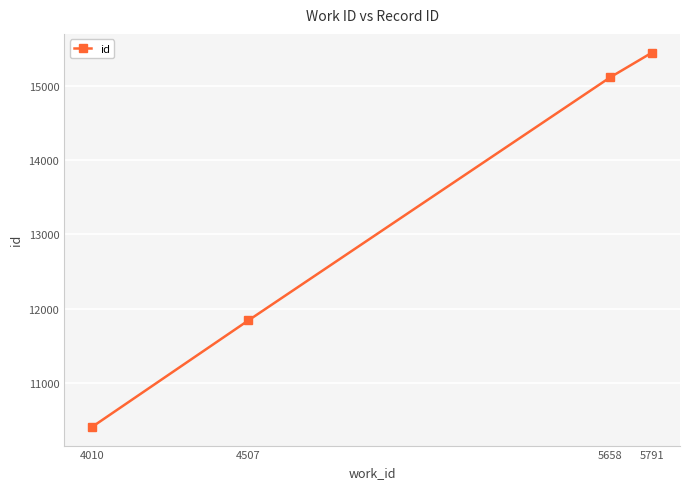

The value at 4010 is 17207. True or false?

False